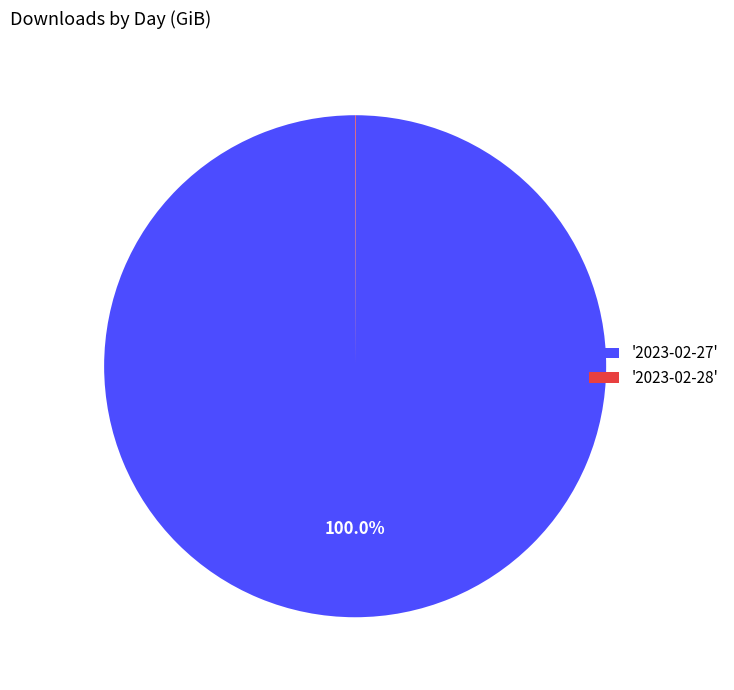

What is the largest slice in the pie chart?

'2023-02-27'